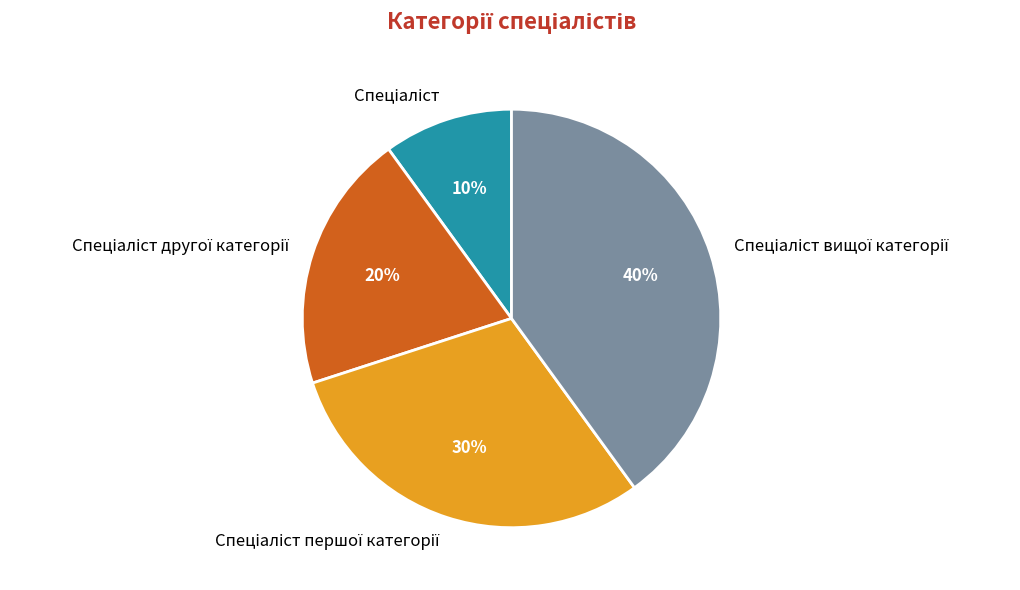

Does any single category account for the majority?

No